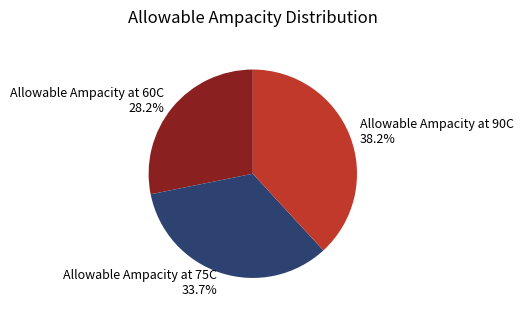

How many segments does this pie chart have?

3